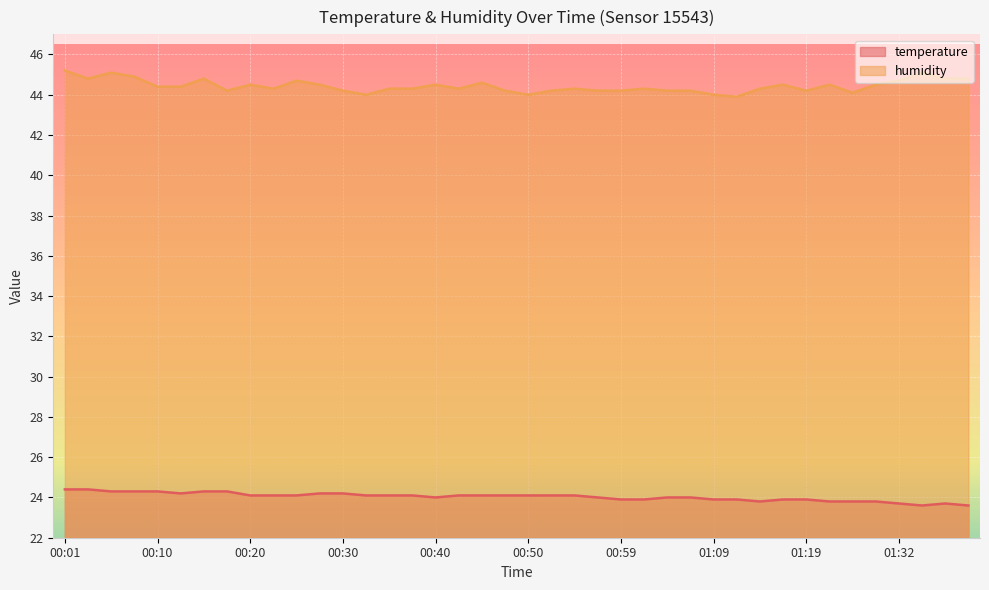

What are all the series names shown in the legend?

temperature, humidity